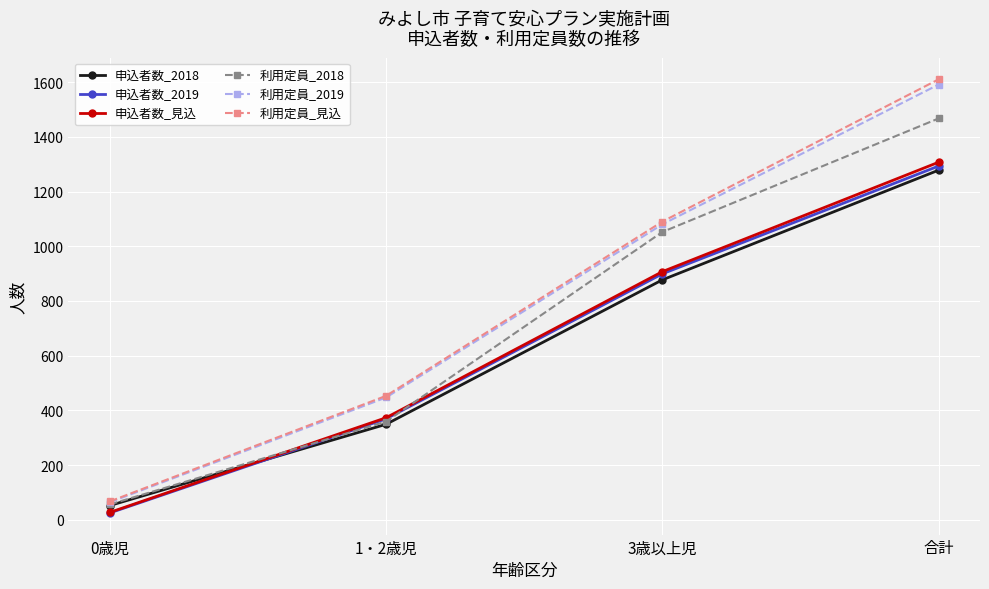

What is the difference between the highest and lowest values at 合計?

332